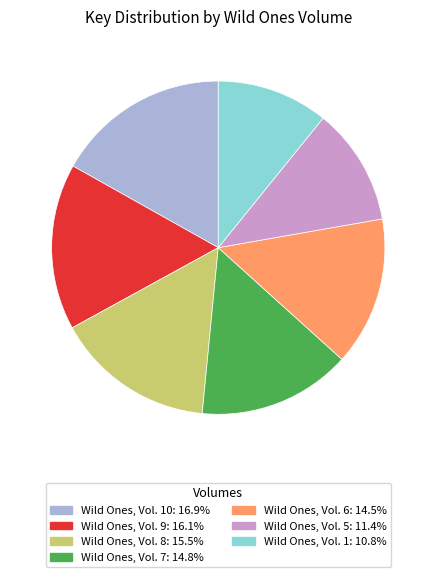

Does any single category account for the majority?

No